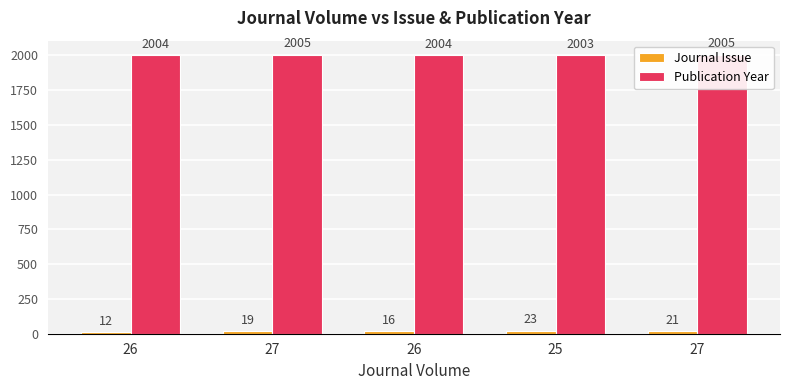

How many data points does each series have?

5